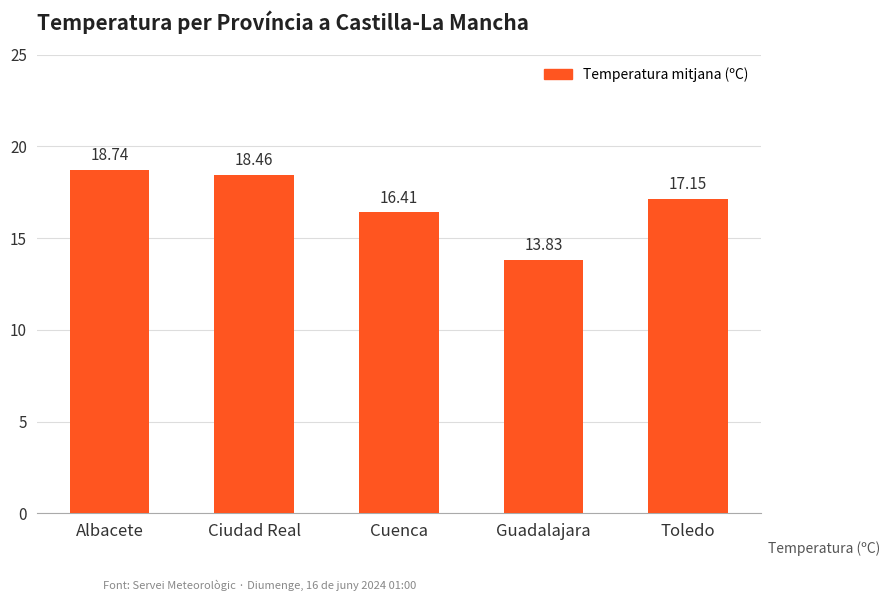

Rank the categories by value from highest to lowest.

Albacete, Ciudad Real, Toledo, Cuenca, Guadalajara